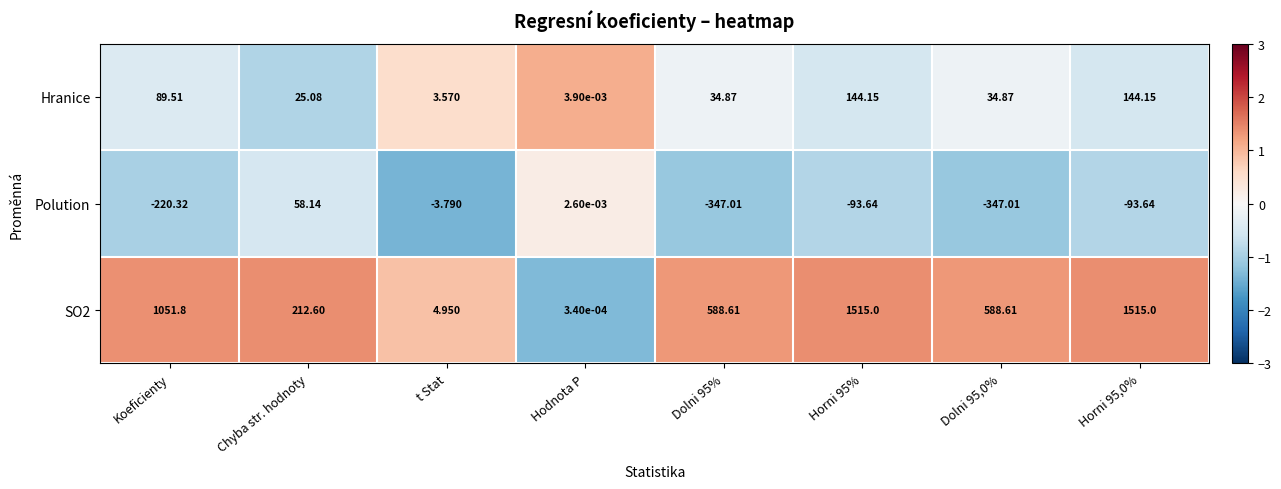

Is the value of SO2 at Koeficienty greater than the value of Polution at Horni 95%?

Yes